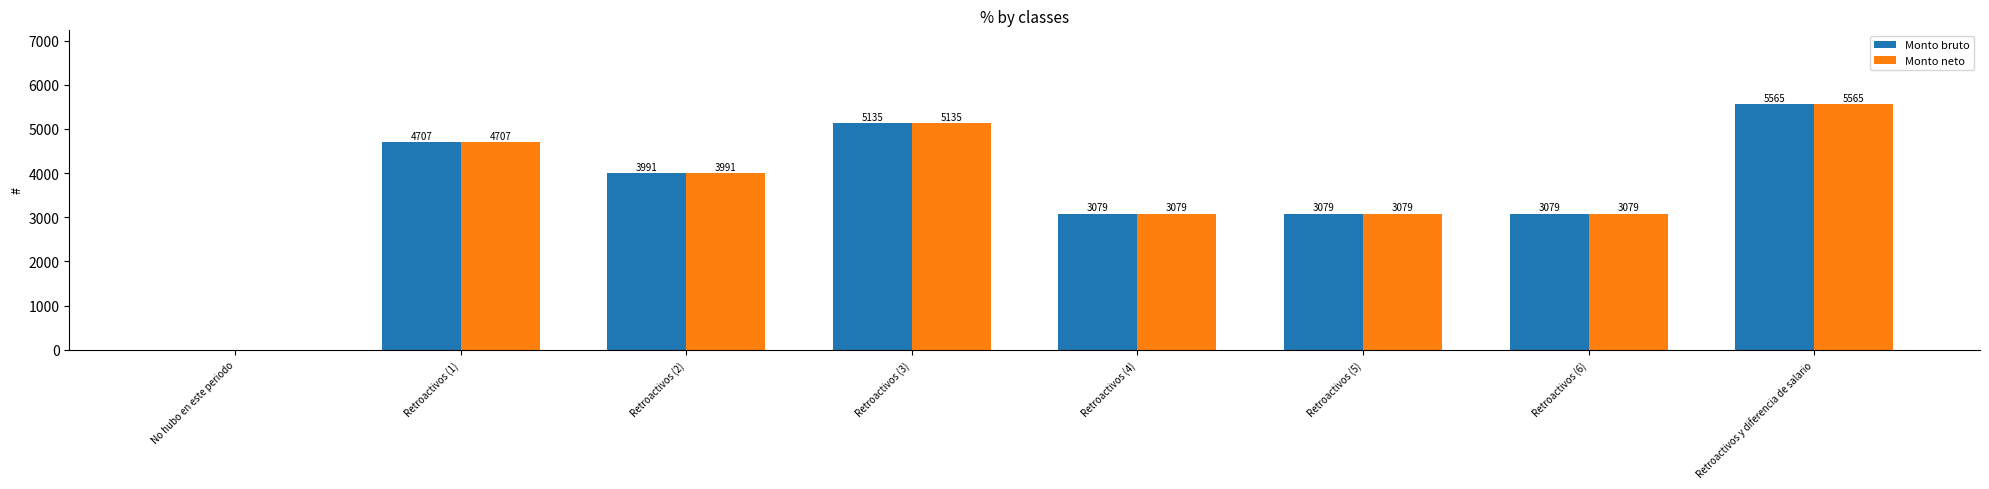

What is the approximate value of Monto neto at Retroactivos y diferencia de salario?

5564.8